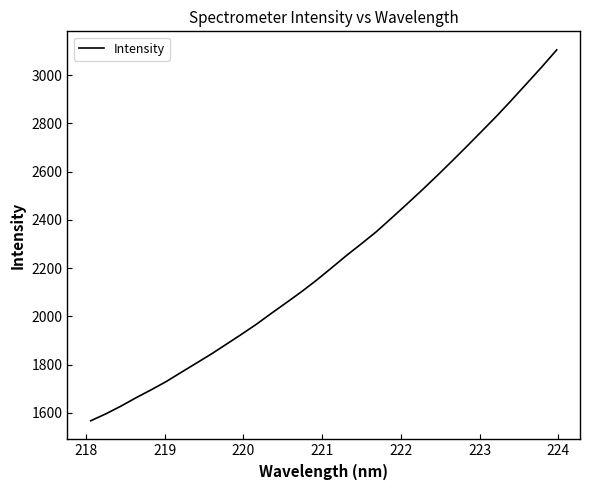

What is the smallest value displayed?

1567.3